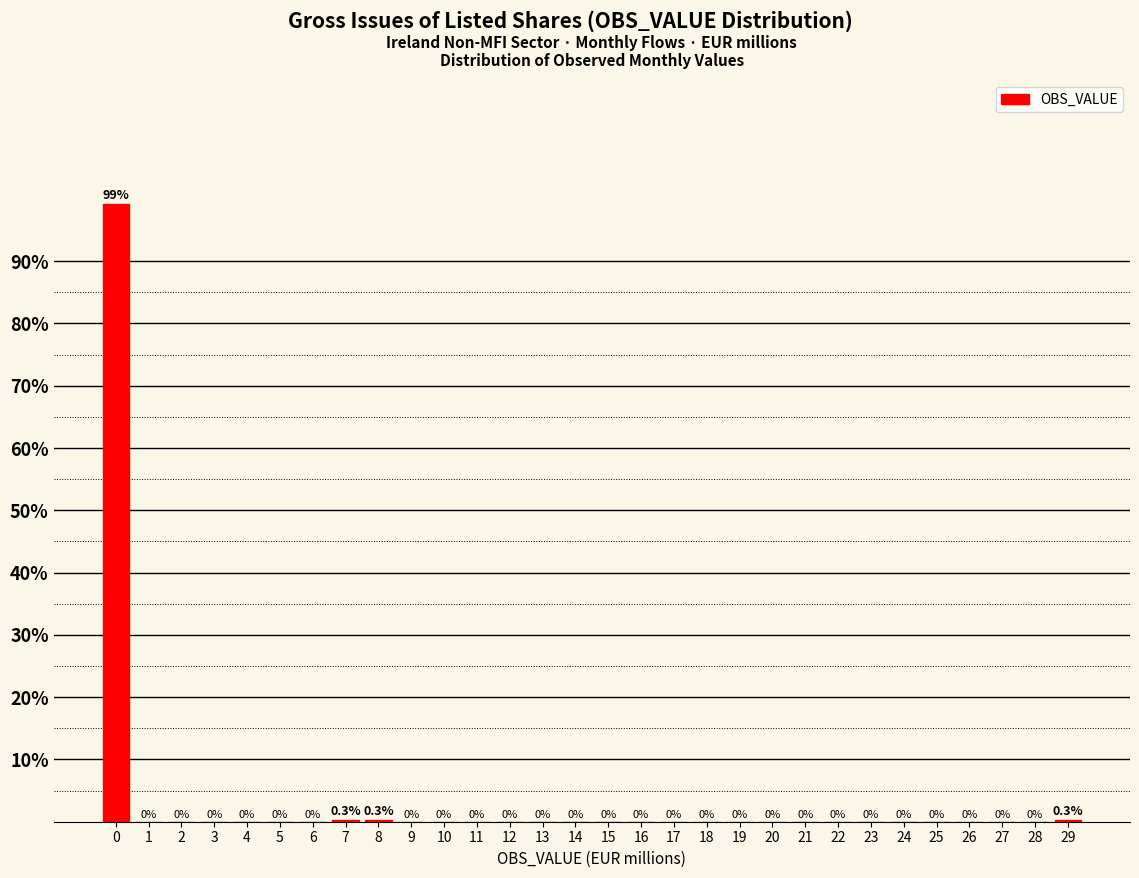

Which range on the x-axis has the tallest bar?

-0.5 to 0.5